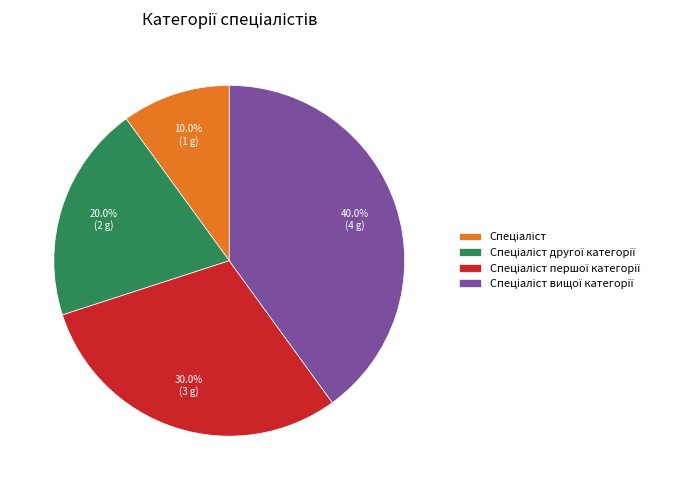

Is there any slice that represents more than half of the pie?

No